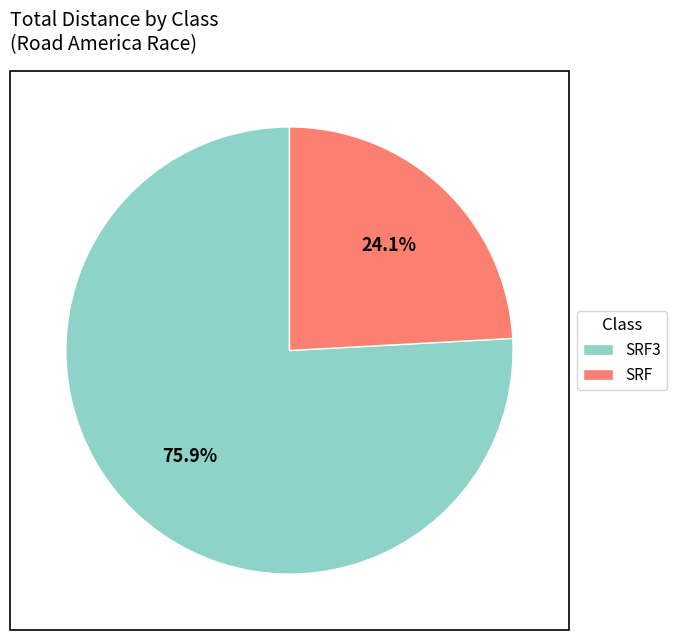

Which category accounts for the majority?

SRF3